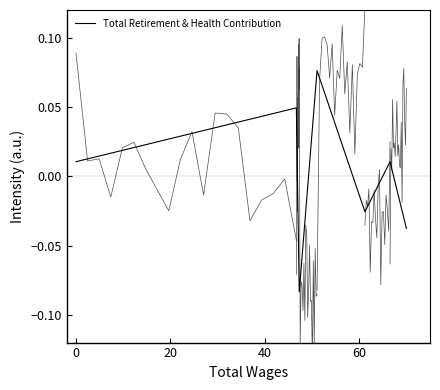

Count the number of values greater than 0.

4